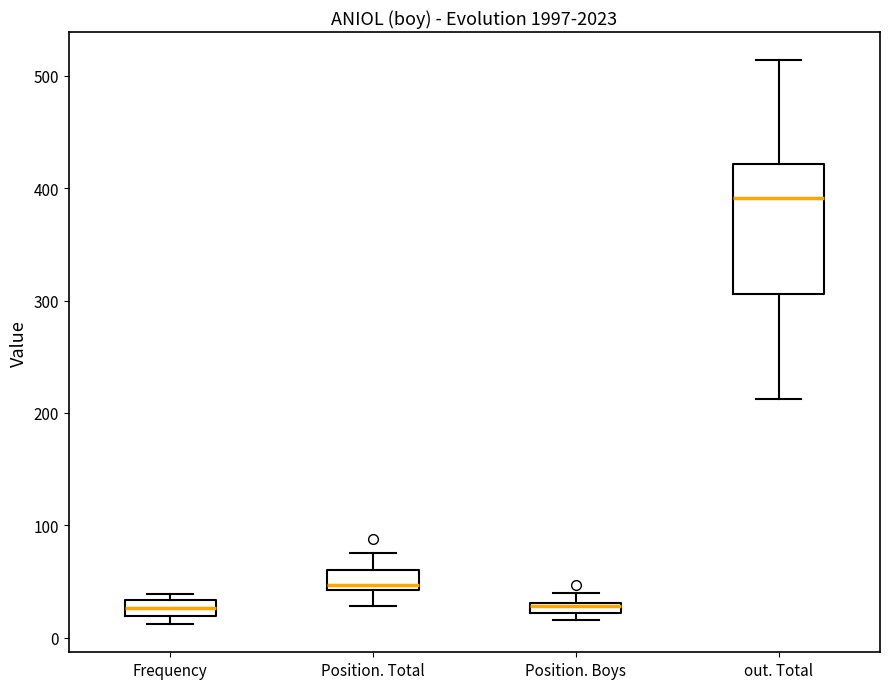

Which box is the tallest, from its lower edge to its upper edge?

out. Total